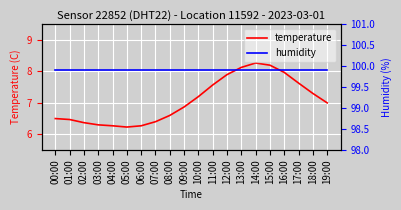

What is the sum of all temperature values?

141.4